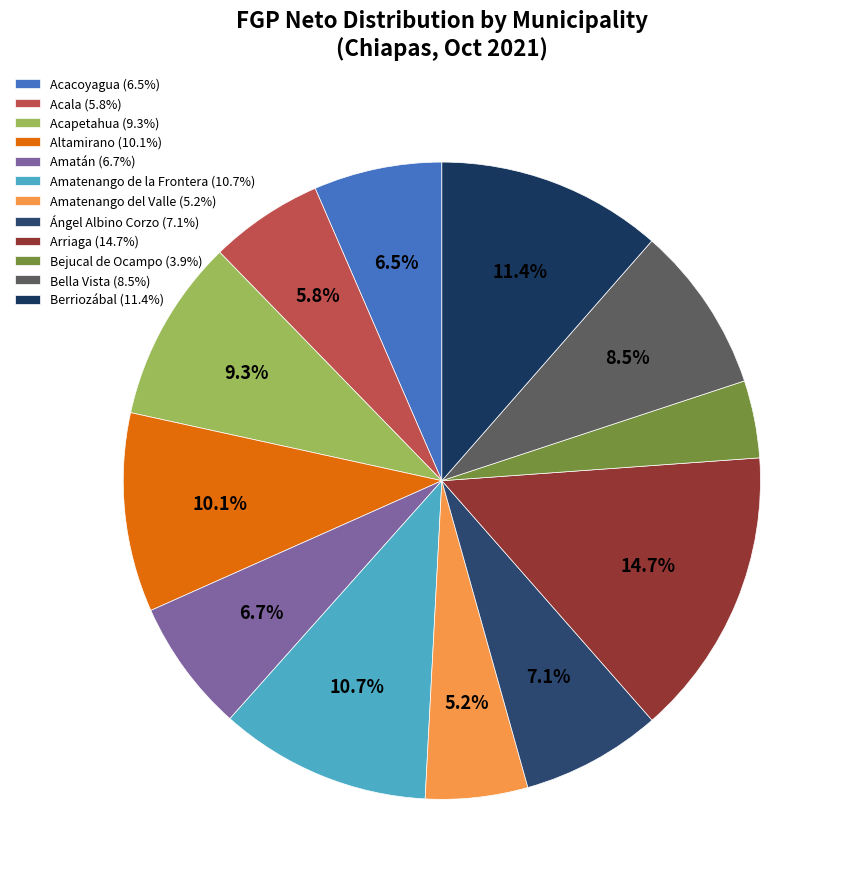

How many slices are in this pie chart?

12